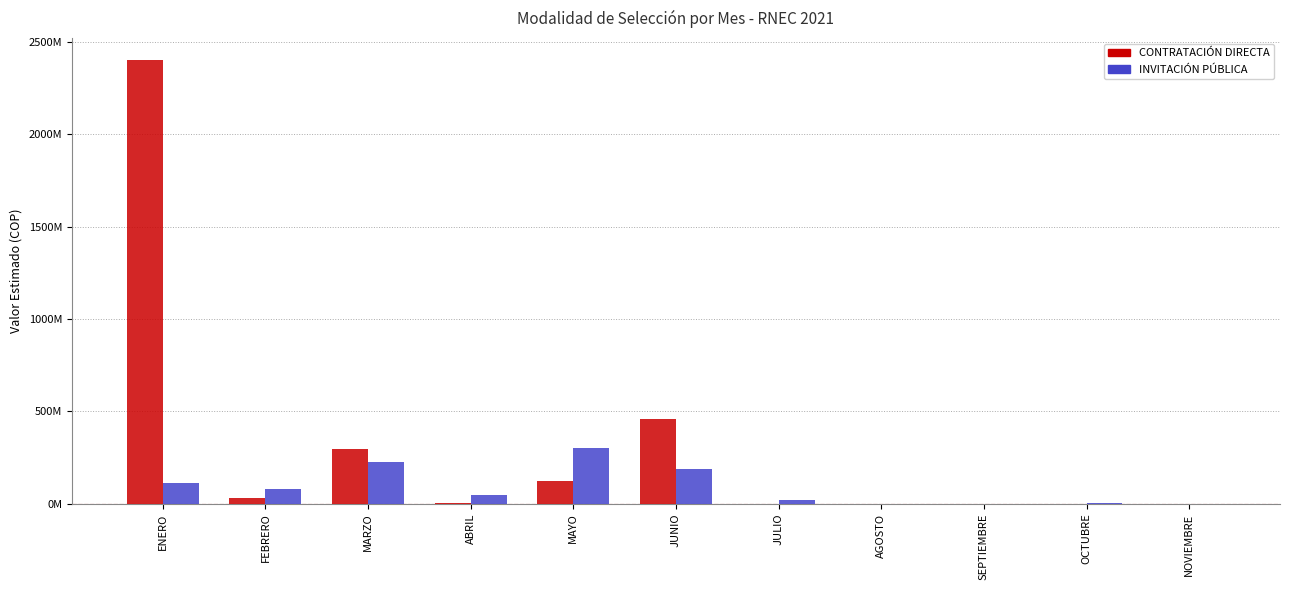

At how many categories does at least one series exceed 651265230?

1